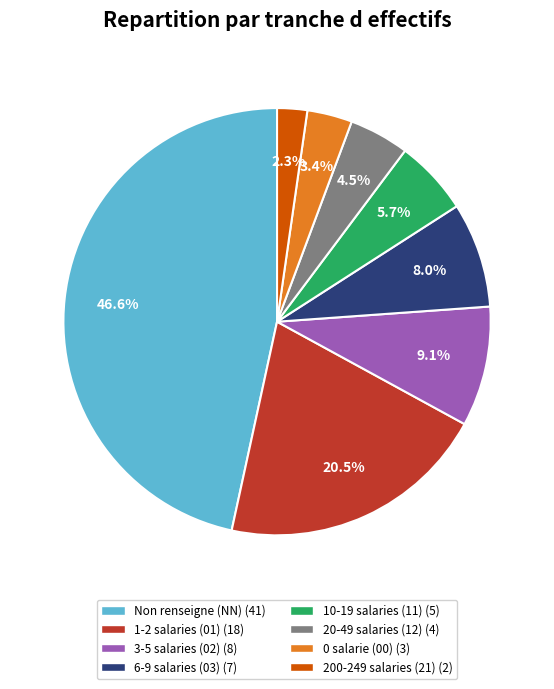

To the nearest percent, what is the average slice percentage?

12%